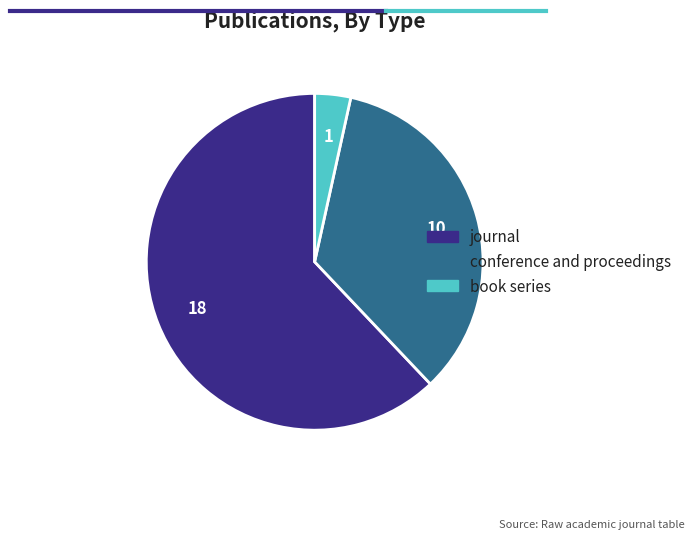

Rank the categories by value from lowest to highest.

book series, conference and proceedings, journal